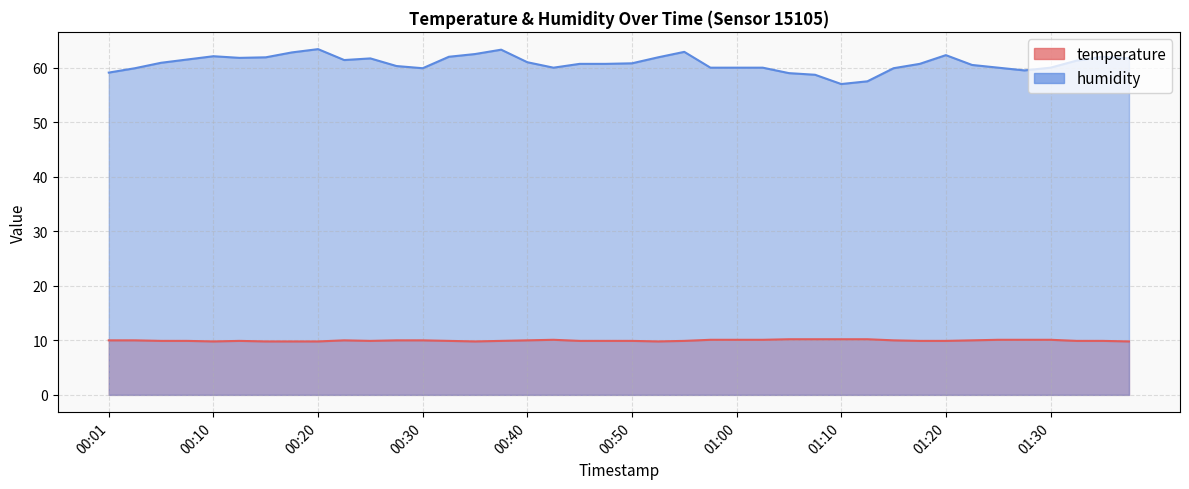

At 01:05, list the series in order from smallest to largest.

temperature, humidity